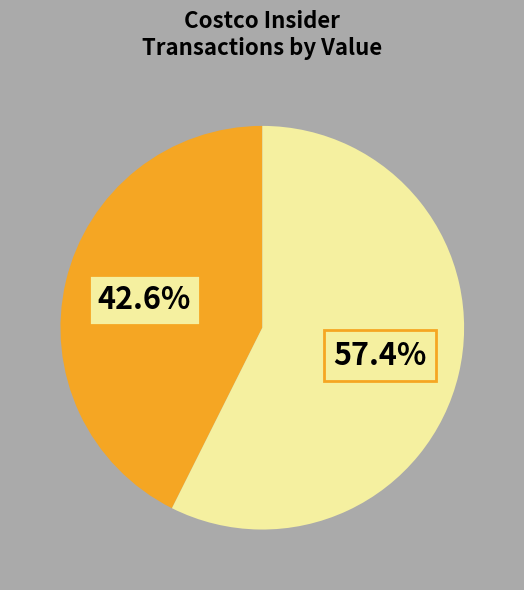

Is there any slice that represents more than half of the pie?

Yes